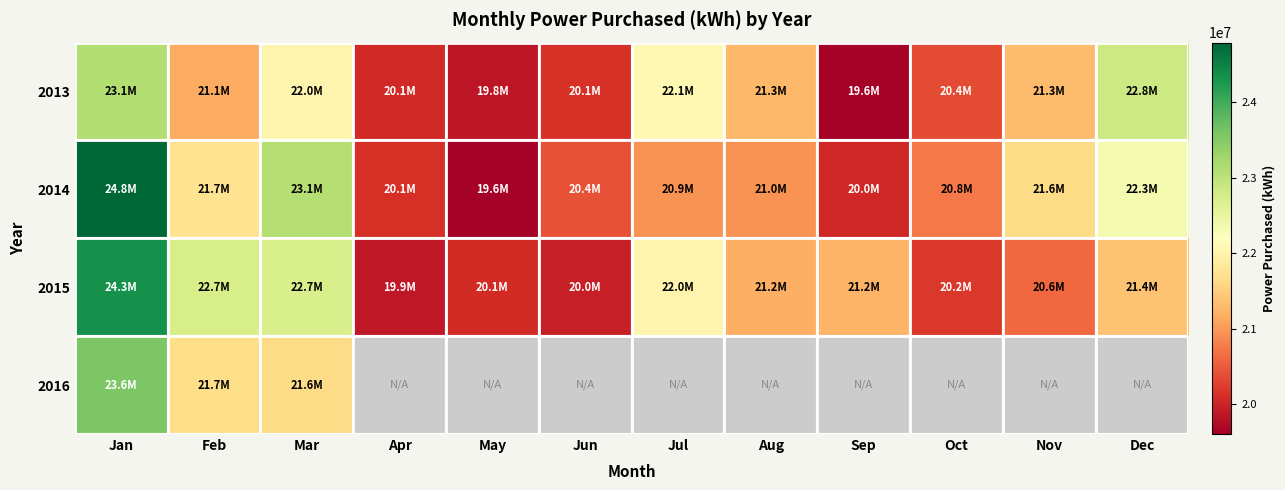

At Jan, list the series in order from smallest to largest.

2013, 2016, 2015, 2014